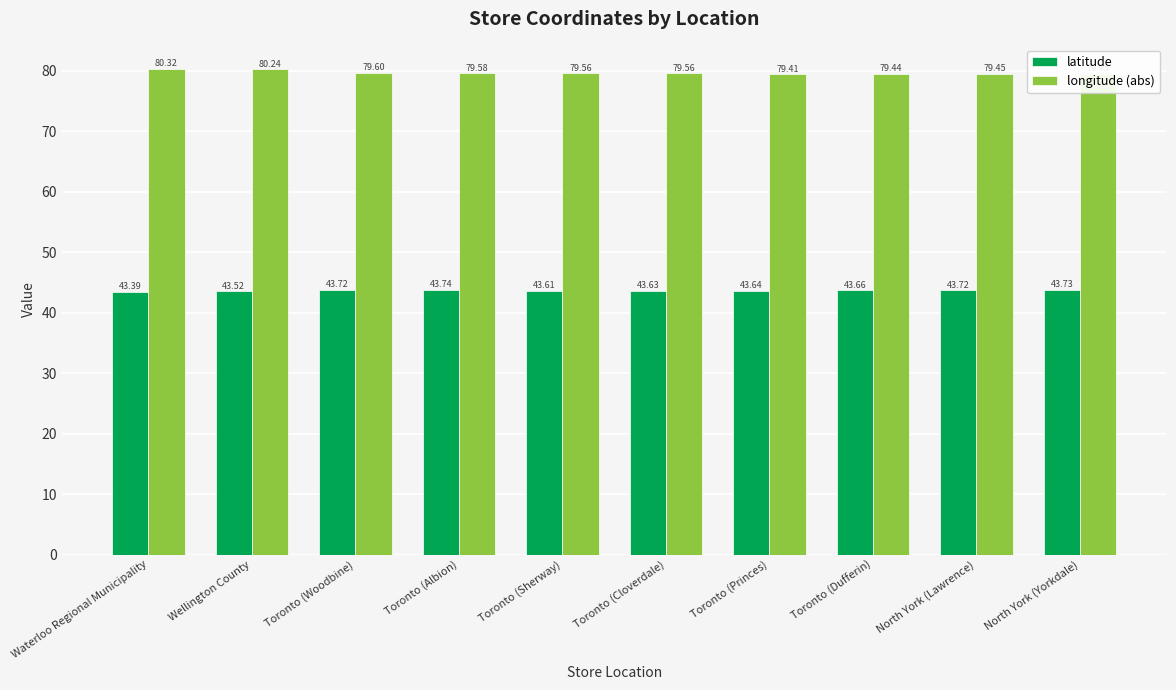

What is the difference between the highest and lowest values at North York (Lawrence)?

35.7